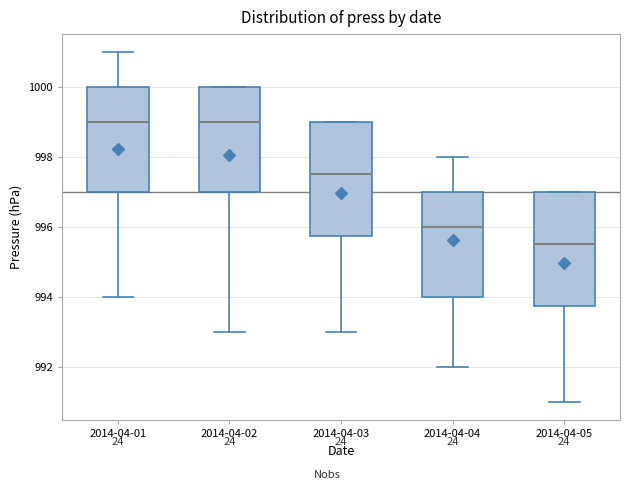

Reading left to right, transcribe this box plot: for each box, give where its median line is, the range the box spans, and where its two whiskers end, as read against the y-axis. The values are not printed on the chart, so give them approximately, as read against the axis.

2014-04-01: median 999.0, box 997.0 to 1000.0, whiskers 994.0 to 1001.0
2014-04-02: median 999.0, box 997.0 to 1000.0, whiskers 993.0 to 1000.0
2014-04-03: median 997.6, box 995.8 to 999.0, whiskers 993.0 to 999.0
2014-04-04: median 996.0, box 994.0 to 997.0, whiskers 992.0 to 998.0
2014-04-05: median 995.6, box 993.8 to 997.0, whiskers 991.0 to 997.0